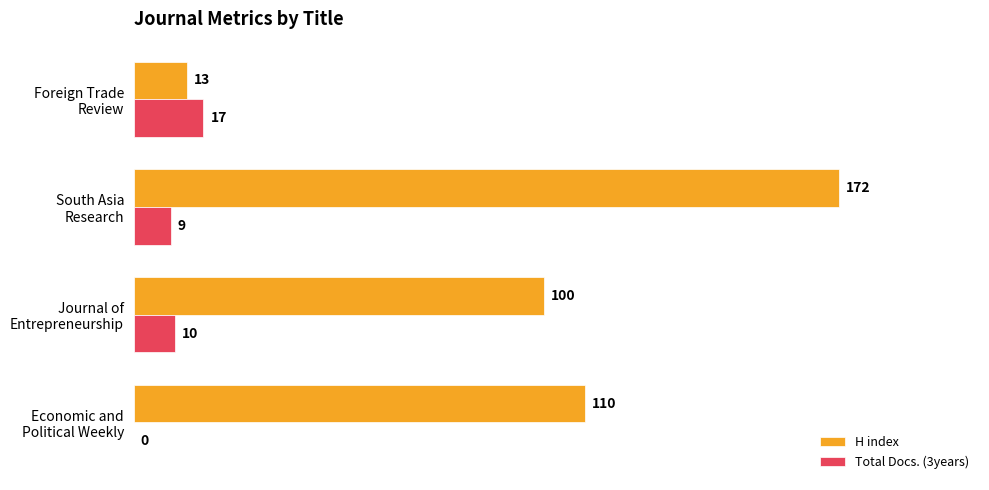

What are all the series names shown in the legend?

H index, Total Docs. (3years)